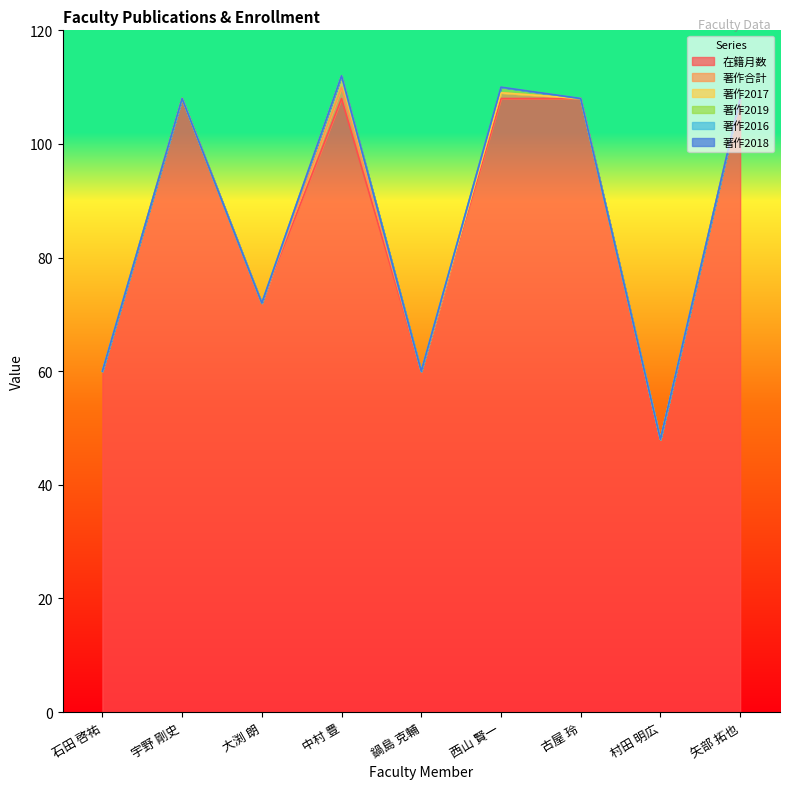

Where is the first local maximum for 著作合計?

中村 豊